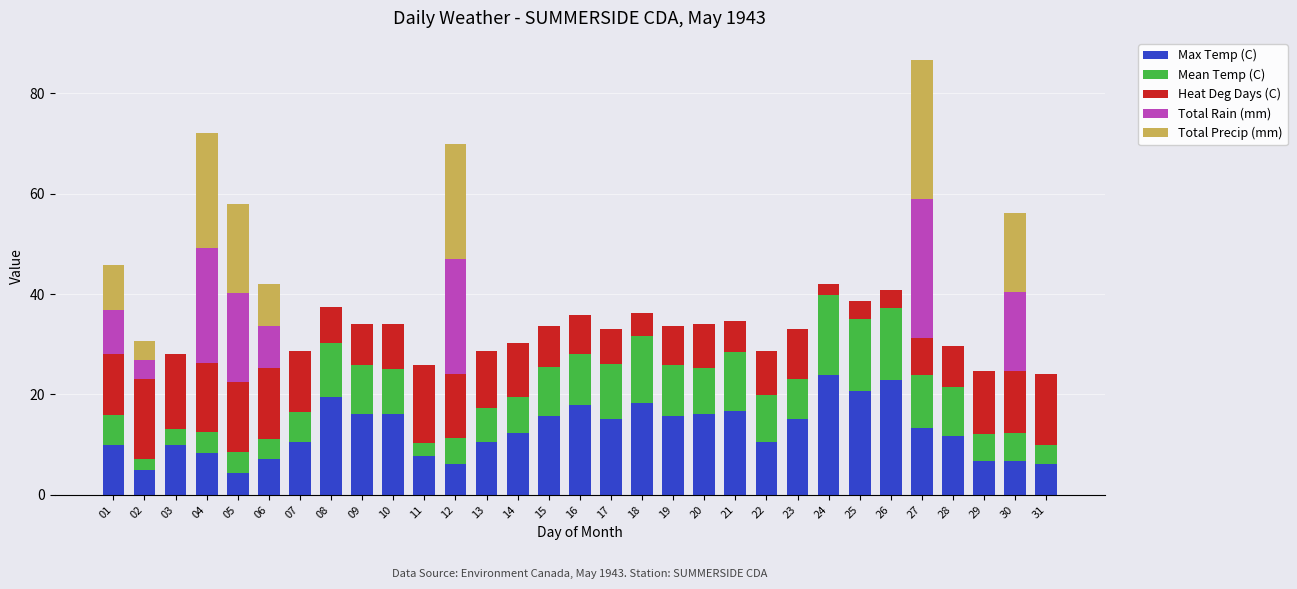

What is the highest value of the Max Temp (C) series?

23.9